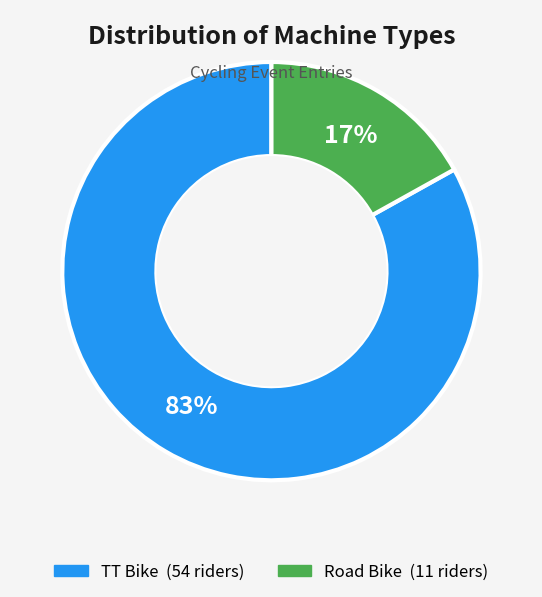

How many slices are in this pie chart?

2